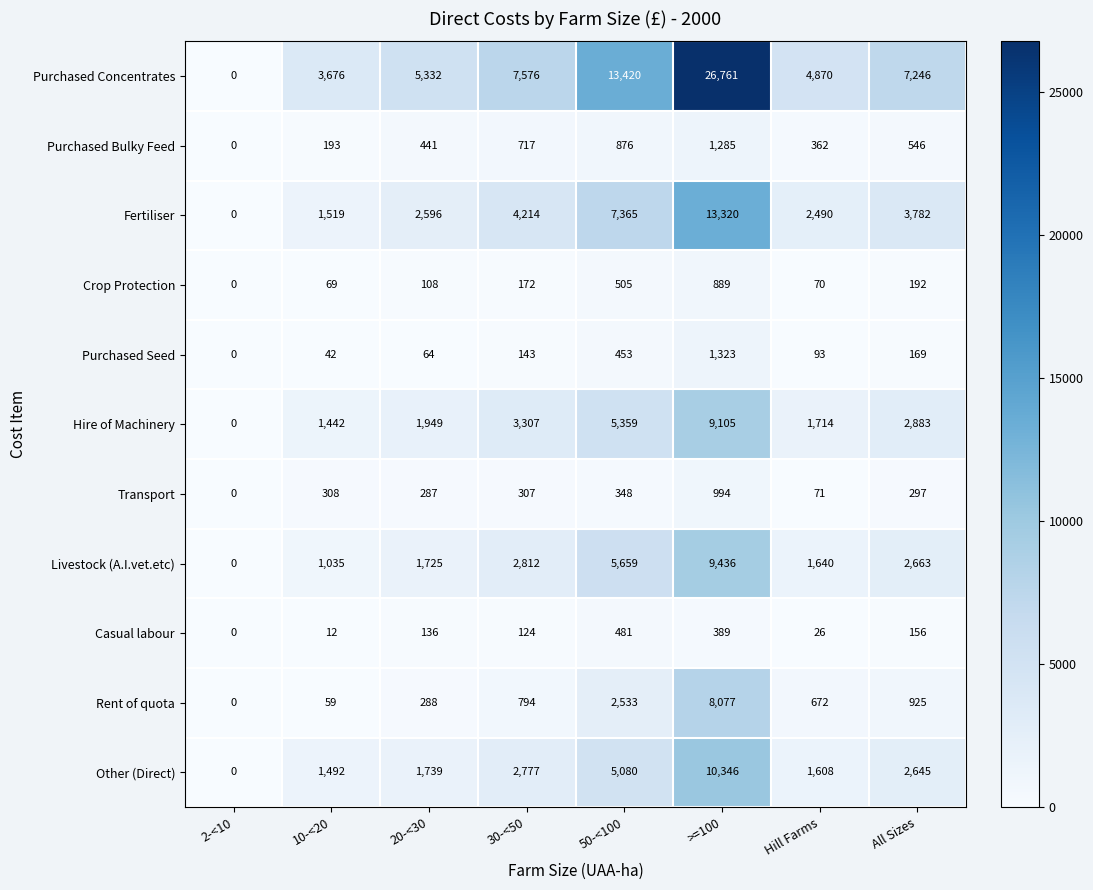

The value of Livestock (A.I.vet.etc) at Hill Farms is 2382. True or false?

False